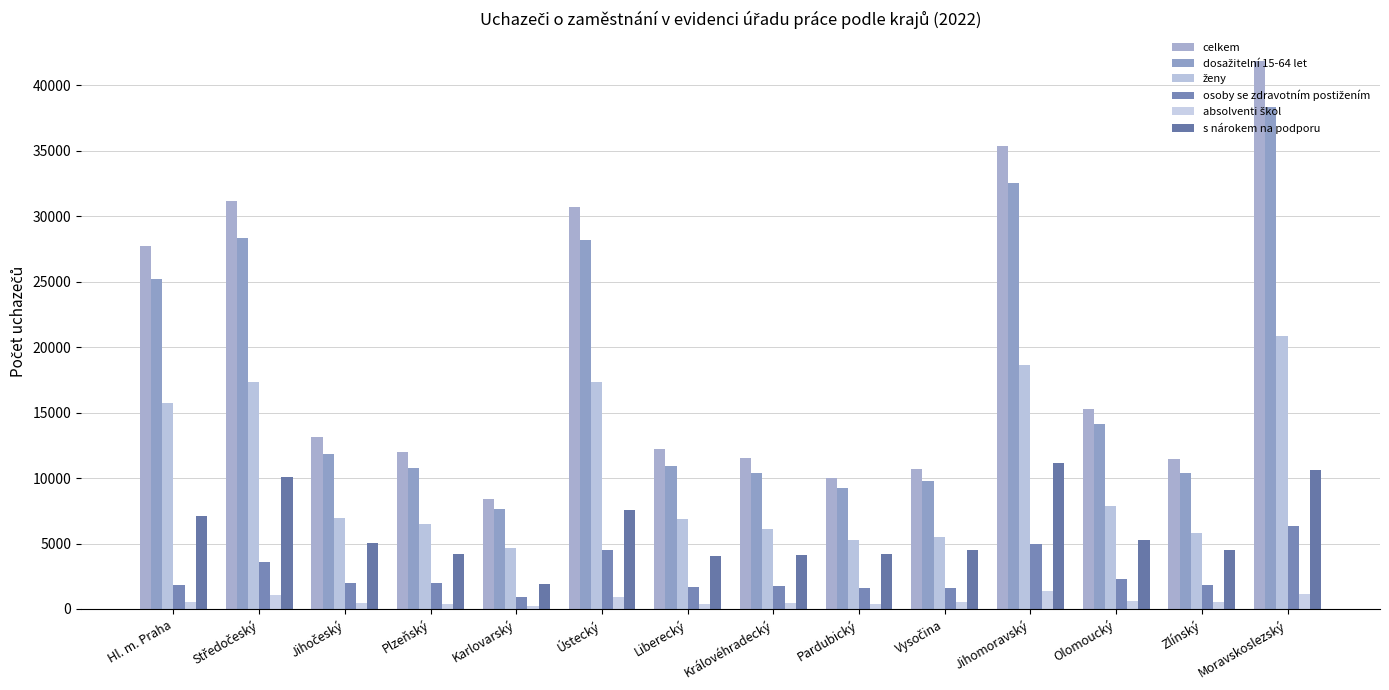

How many groups of bars are there?

14